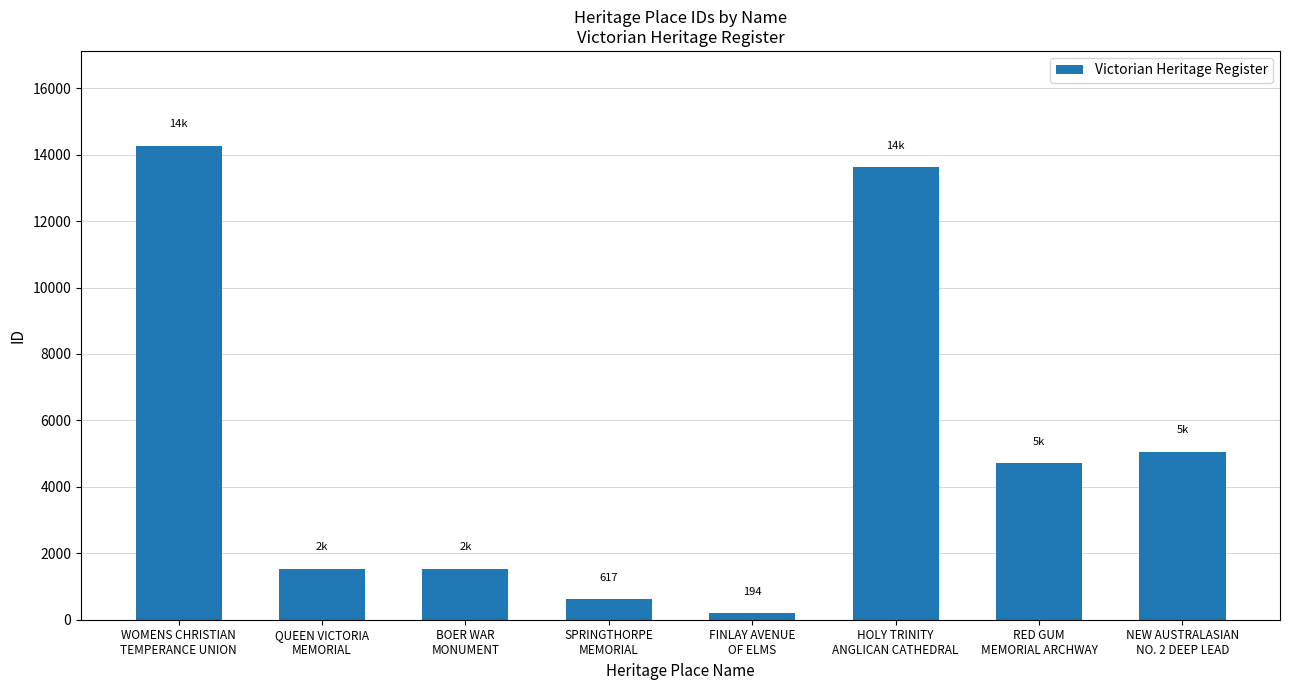

Between WOMENS CHRISTIAN
TEMPERANCE UNION and NEW AUSTRALASIAN
NO. 2 DEEP LEAD, which is larger?

WOMENS CHRISTIAN
TEMPERANCE UNION